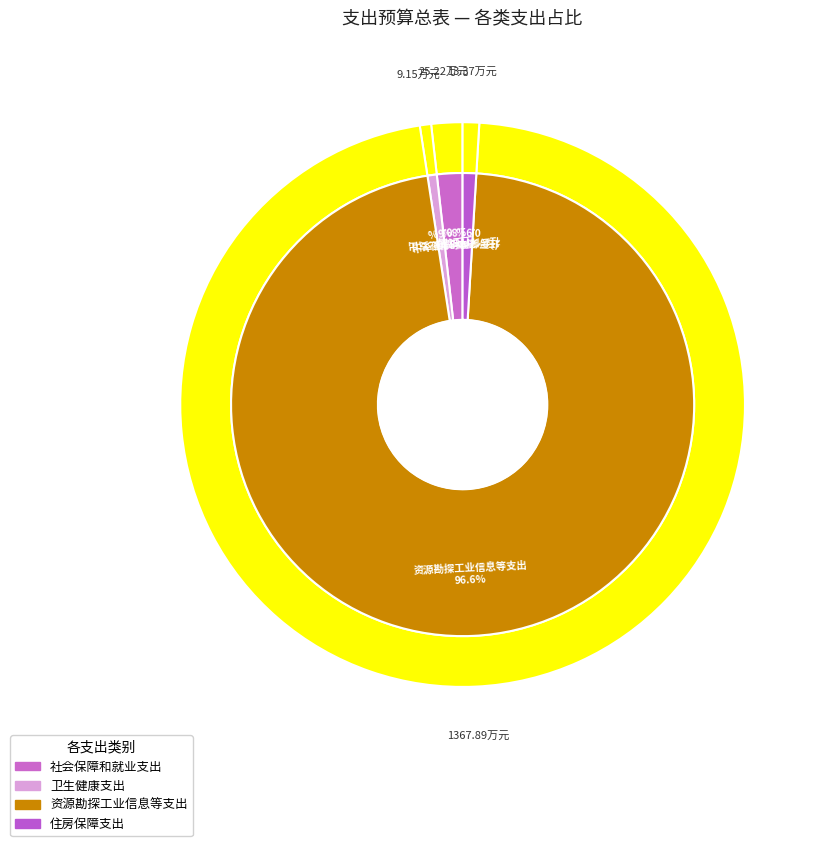

Which category has the smallest portion of the pie?

卫生健康支出